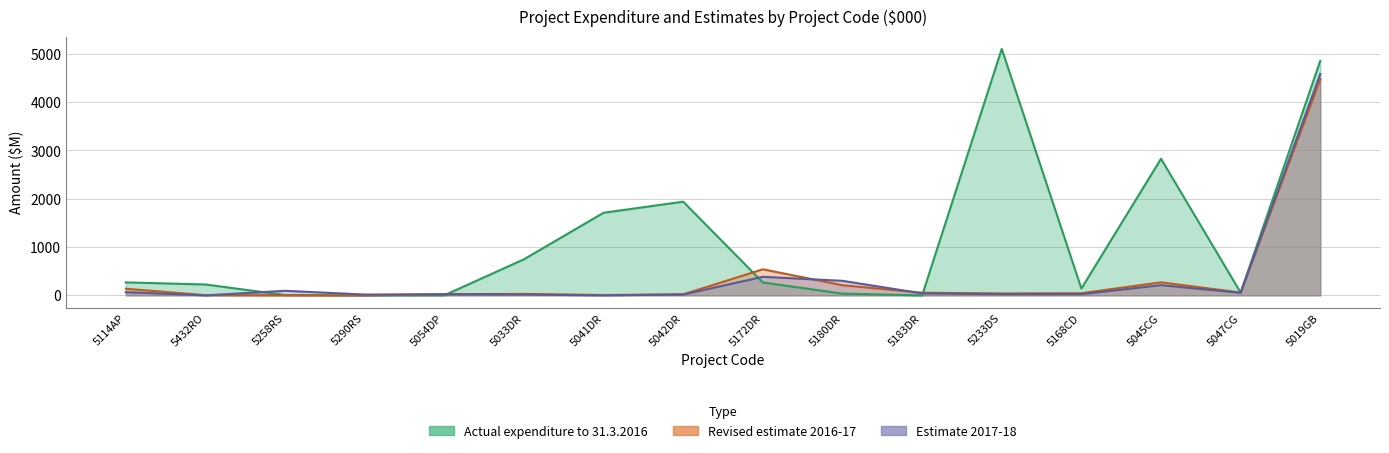

True or false: Estimate 2017-18 has a value of 21.1 at 5183DR.

False